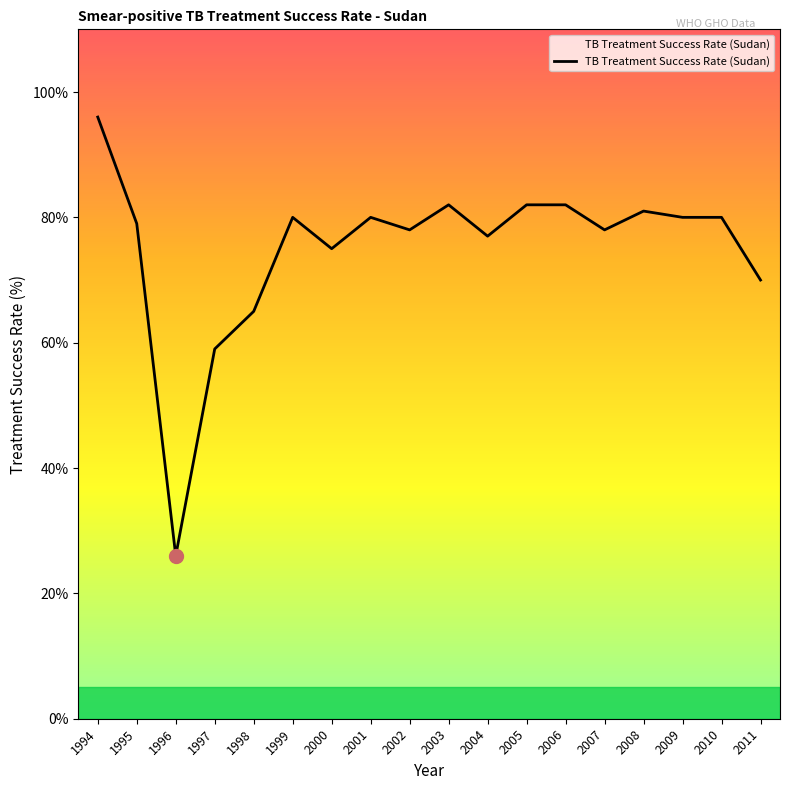

What is the maximum value shown in the chart?

96